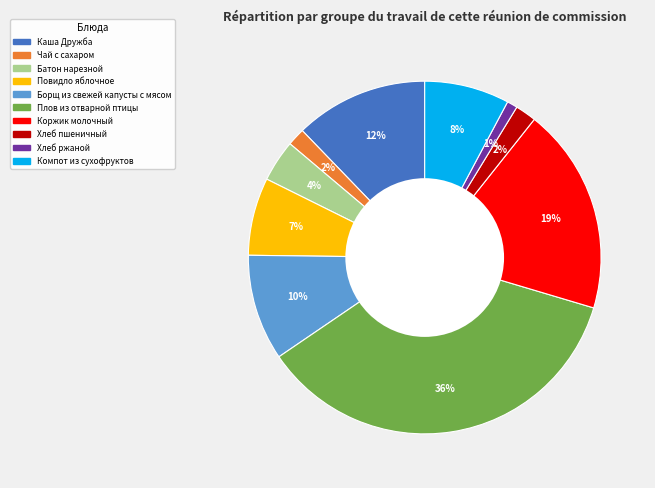

How many segments does this pie chart have?

10